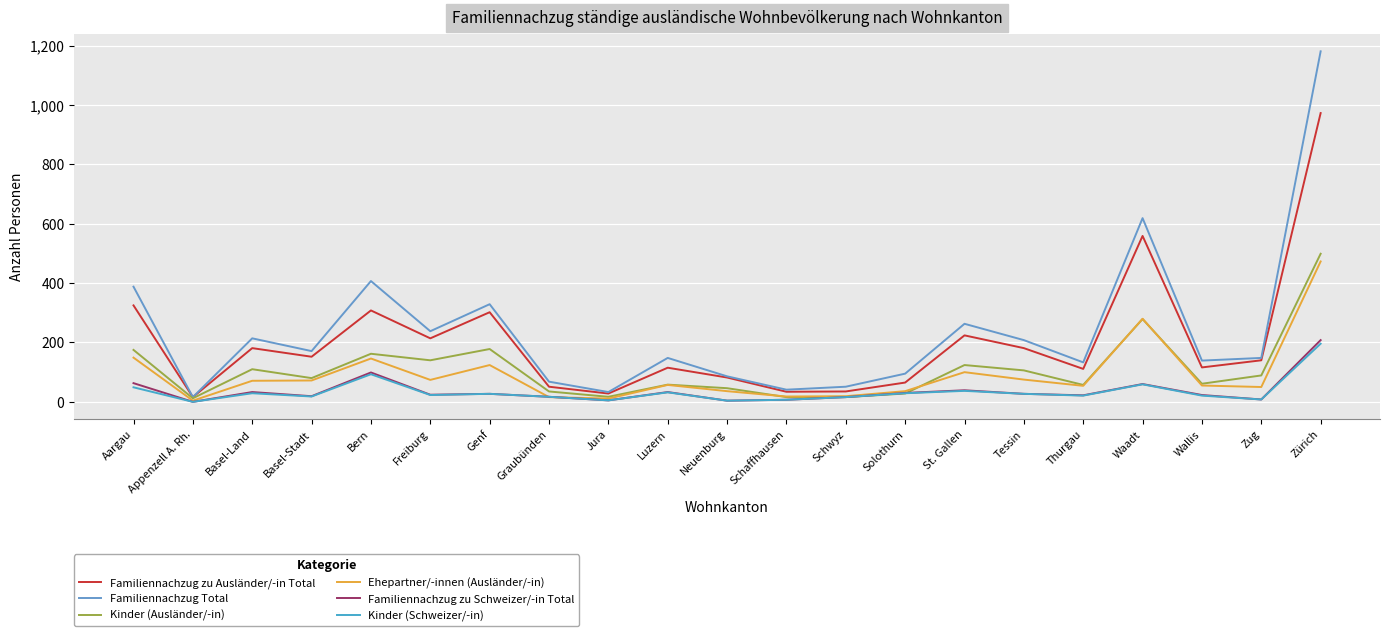

Does the chart have visible grid lines?

Yes